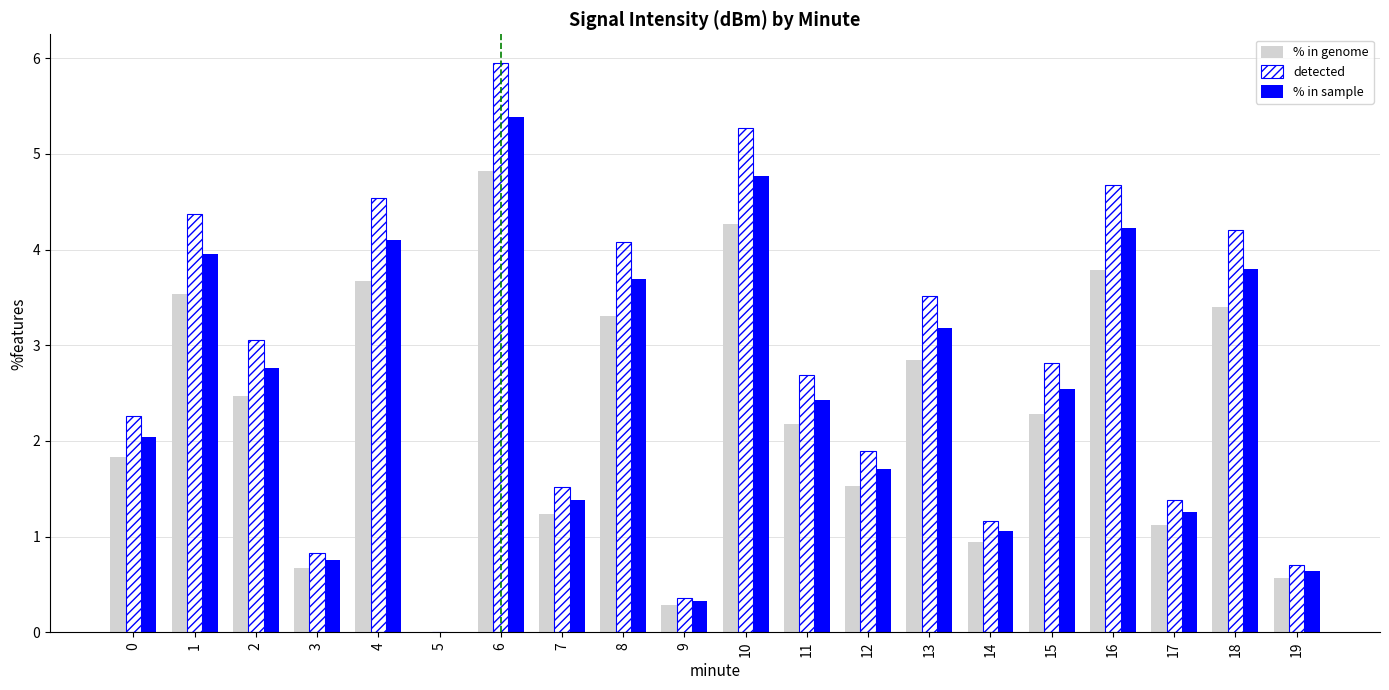

What are all the series names shown in the legend?

% in genome, detected, % in sample